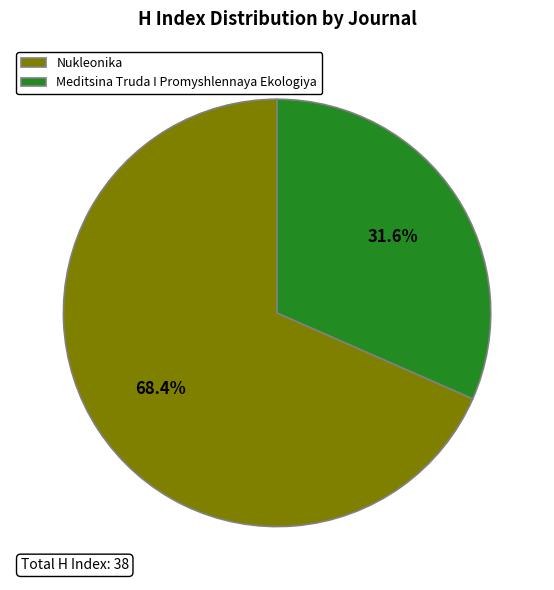

True or false: Meditsina Truda I Promyshlennaya Ekologiya accounts for 32% of the total.

True